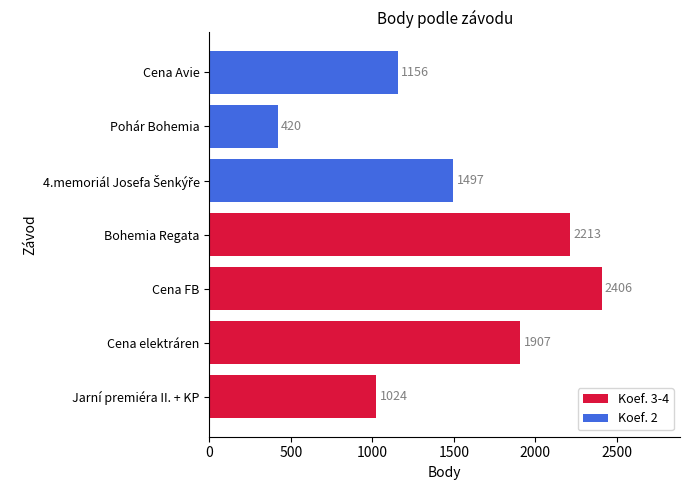

The value at Pohár Bohemia is 420. True or false?

True